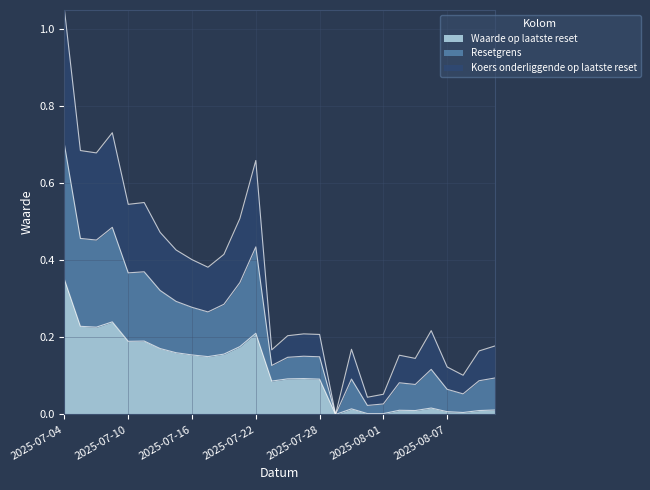

Count the number of categories in the chart.

28